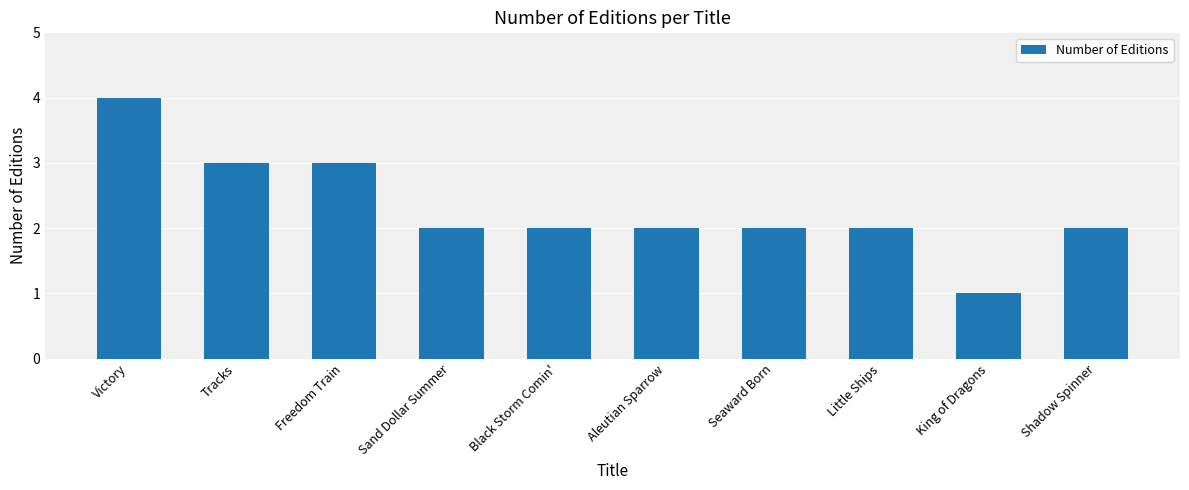

What is the sum of all values?

23